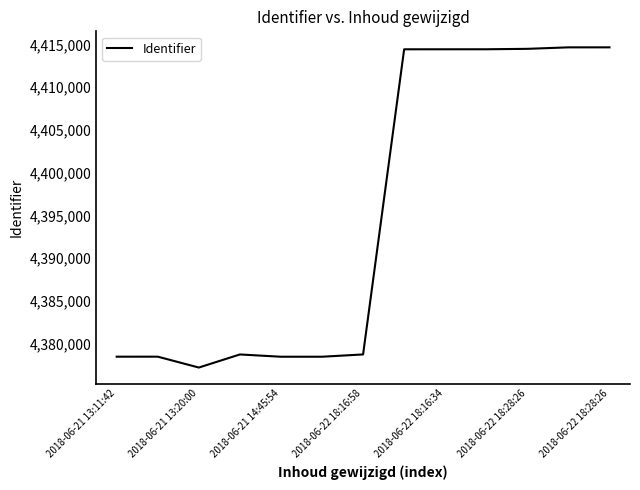

What is the maximum value shown in the chart?

4414673